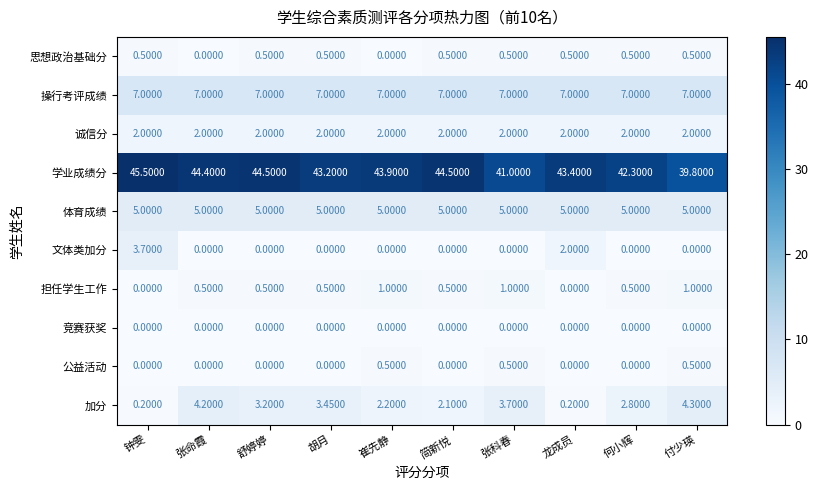

How many data points does each series have?

10